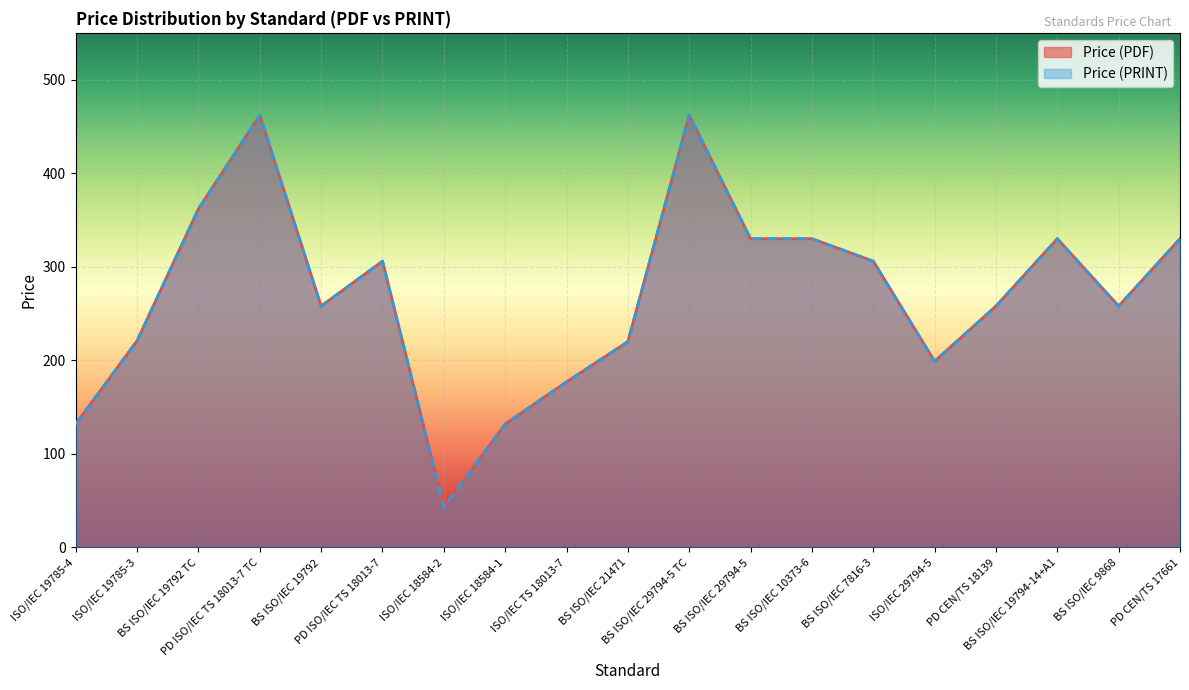

How many interior local valleys does the Price (PRINT) series have?

4